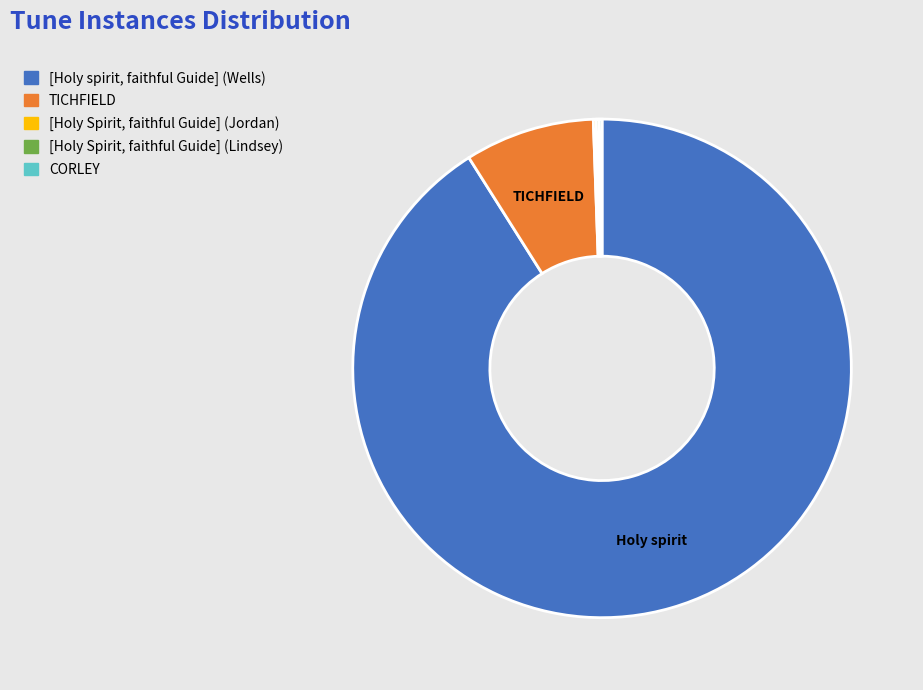

Is there a majority slice in this chart?

Yes